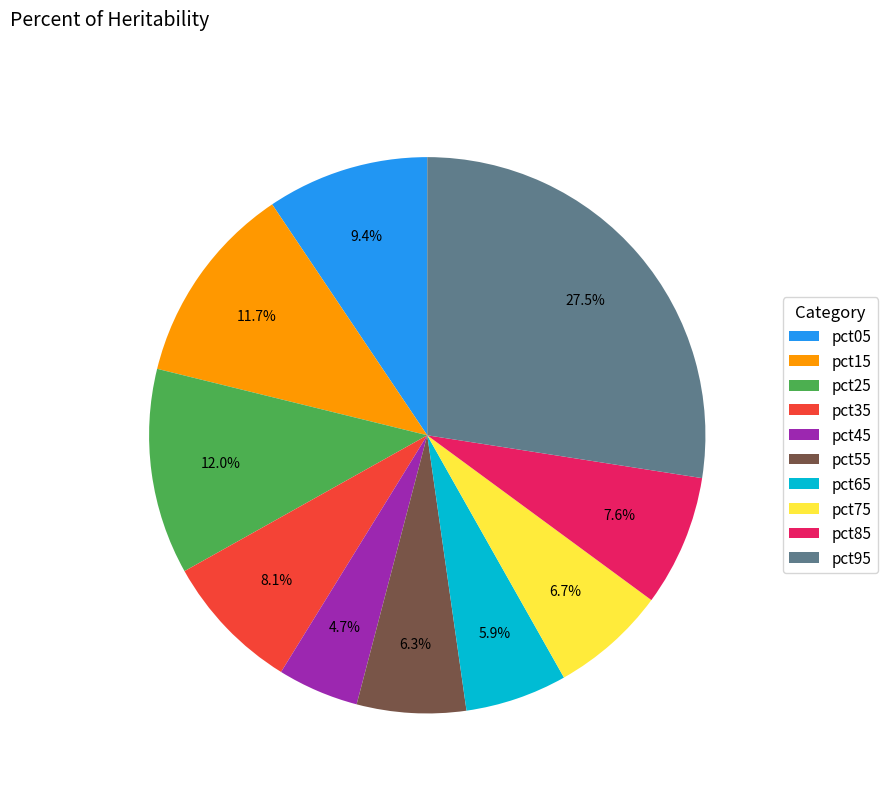

Which slice is the smallest?

pct45